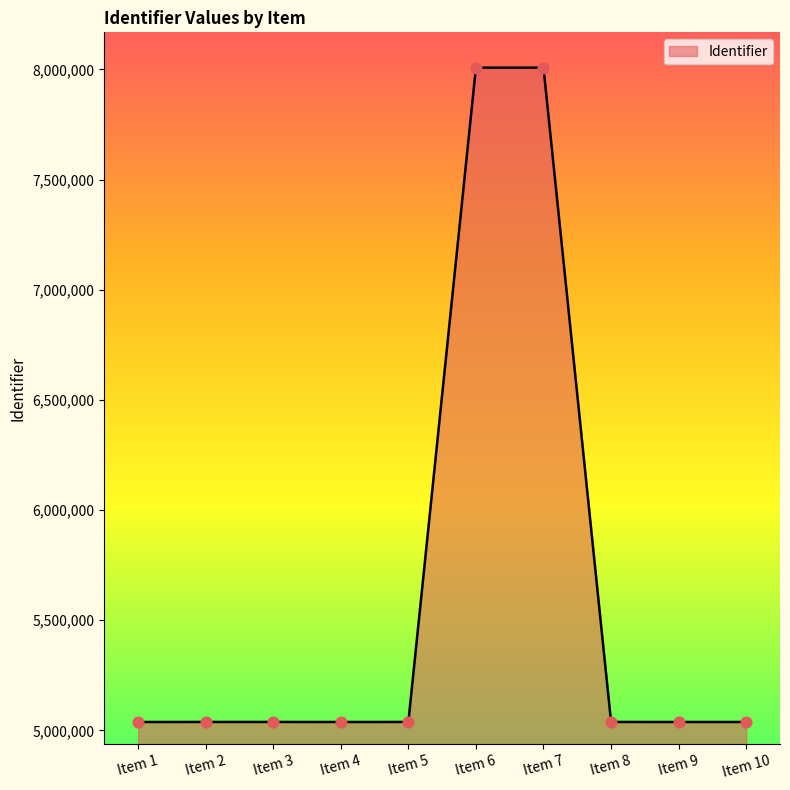

What is the ratio of the value at Item 1 to the value at Item 8?

1.0